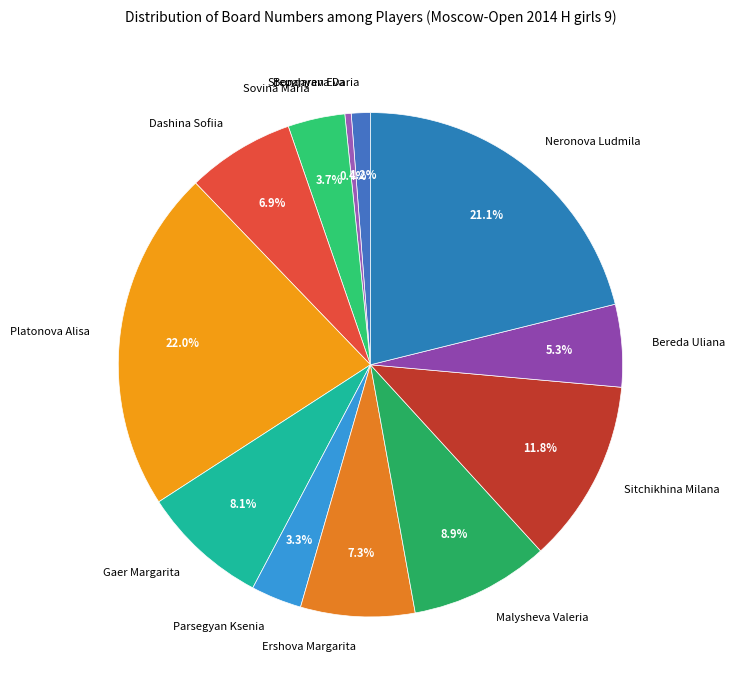

The Platonova Alisa slice represents 28% of the pie. True or false?

False